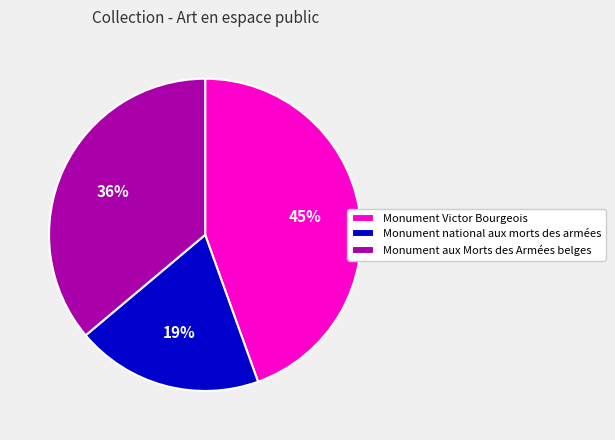

How many slices are in this pie chart?

3